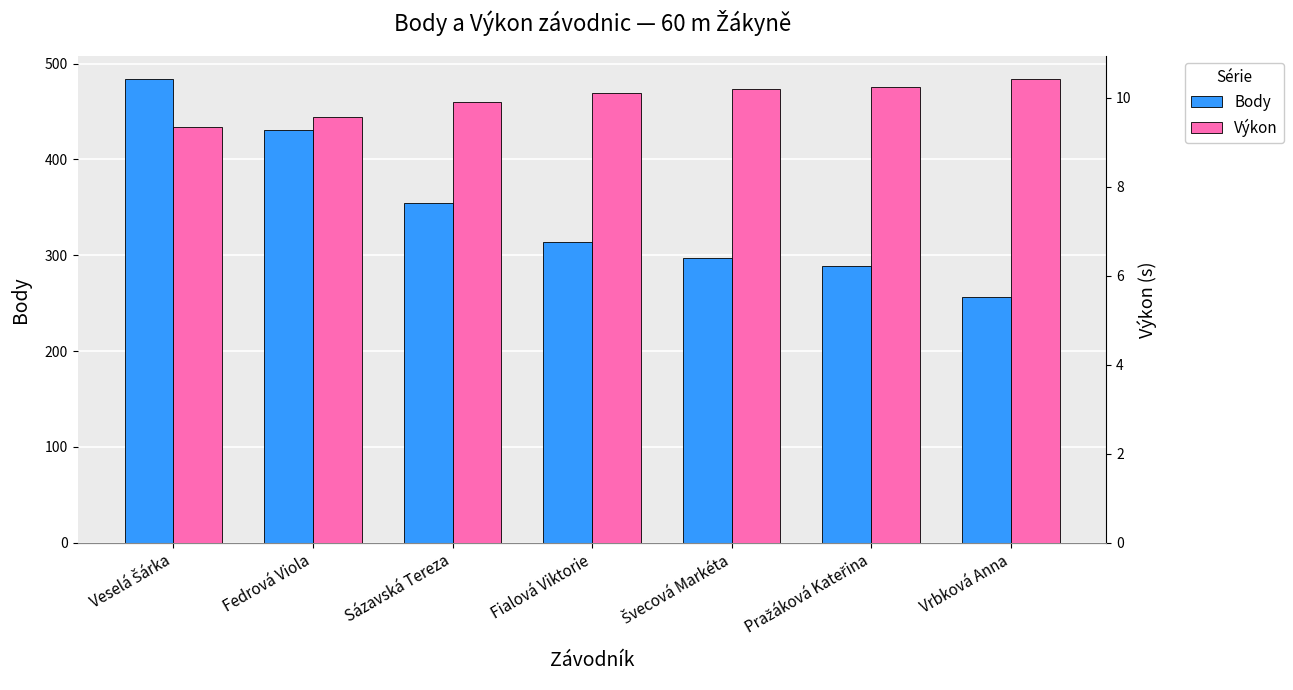

At which label does Body reach its minimum?

Vrbková Anna